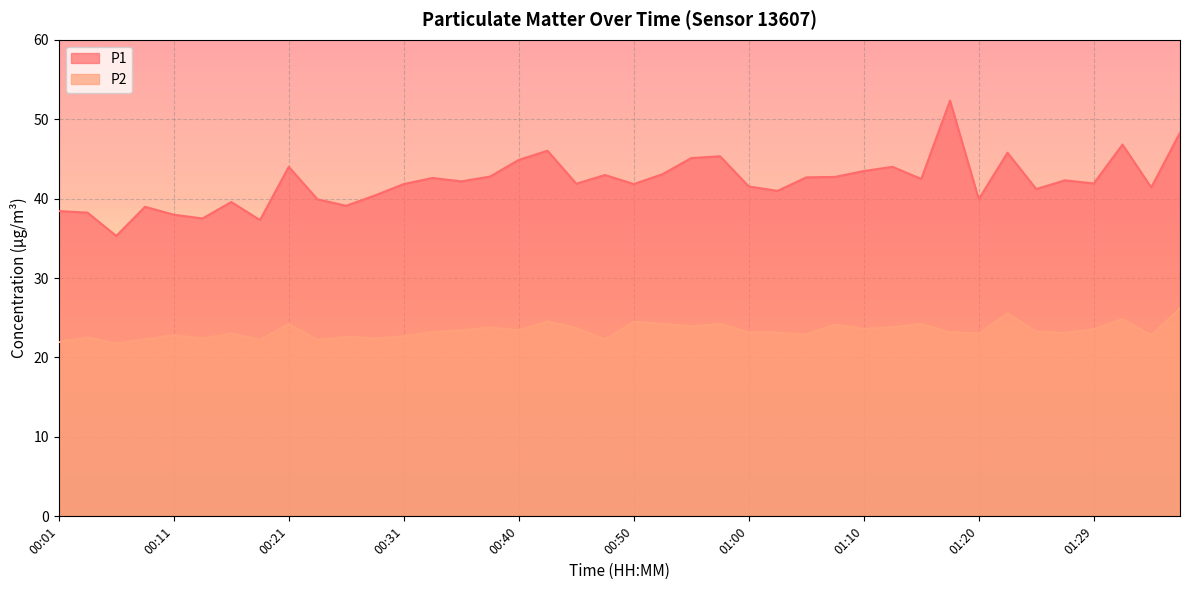

True or false: P2 and P1 cross at least once.

False